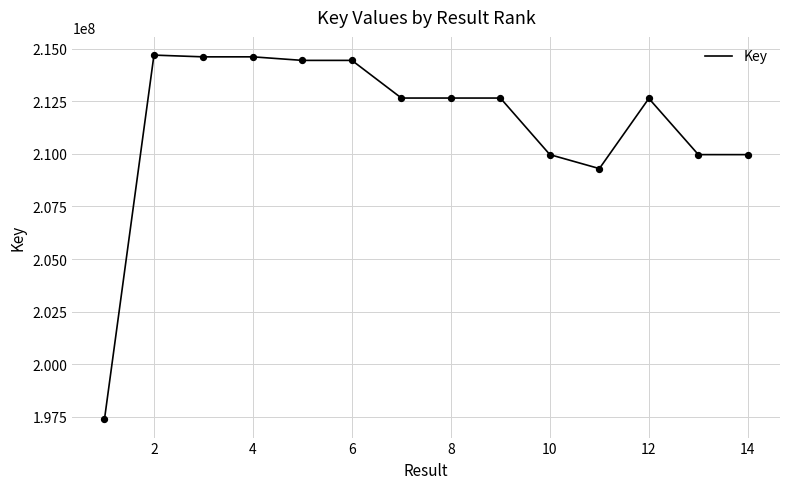

What is the difference between the maximum and minimum values?

17303869